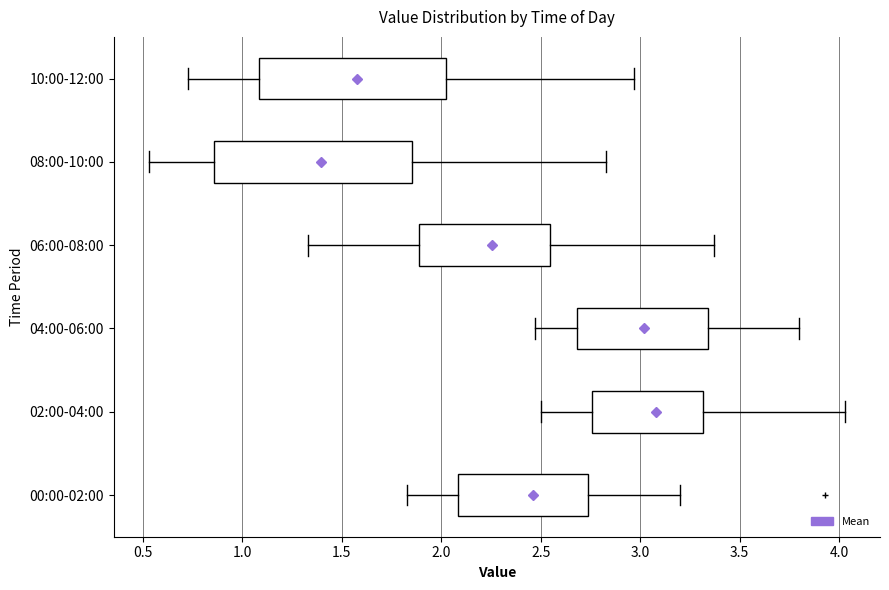

Reading bottom to top, transcribe this box plot: for each box, give where its median line is, the range the box spans, and where its two whiskers end, as read against the x-axis. The values are not printed on the chart, so give them approximately, as read against the axis.

00:00-02:00: median 2.35, box 2.10 to 2.75, whiskers 1.85 to 3.20
02:00-04:00: median 3.00, box 2.75 to 3.30, whiskers 2.50 to 4.05
04:00-06:00: median 3.00, box 2.70 to 3.35, whiskers 2.45 to 3.80
06:00-08:00: median 2.25, box 1.90 to 2.55, whiskers 1.35 to 3.35
08:00-10:00: median 1.25, box 0.85 to 1.85, whiskers 0.55 to 2.85
10:00-12:00: median 1.45, box 1.10 to 2.05, whiskers 0.75 to 2.95